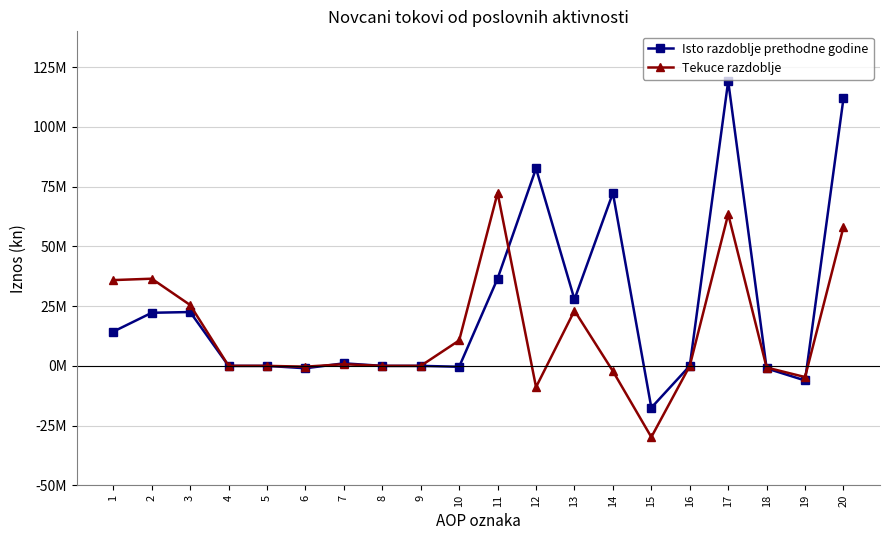

What are all the series names shown in the legend?

Isto razdoblje prethodne godine, Tekuce razdoblje